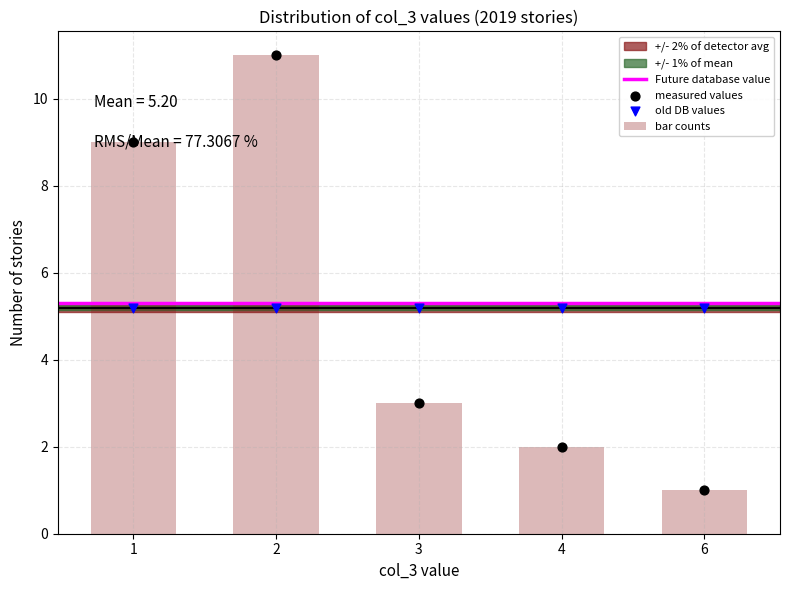

What is the maximum value for bar counts?

11